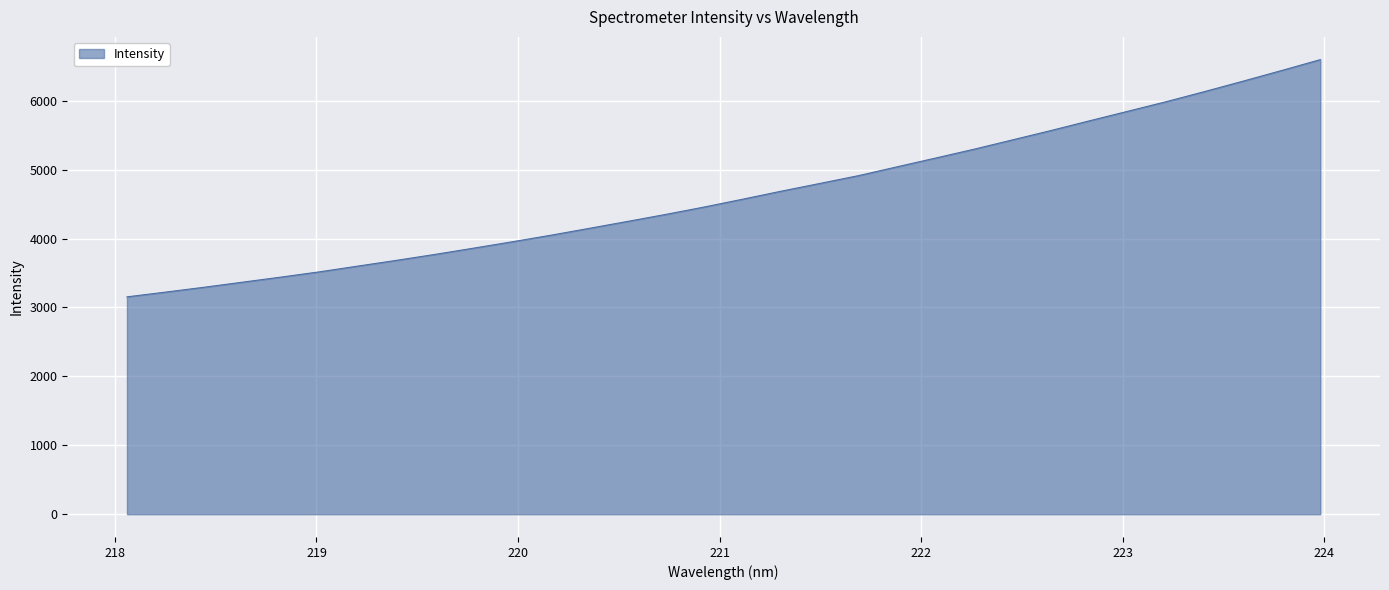

What is the difference between the maximum and minimum values?

3441.6